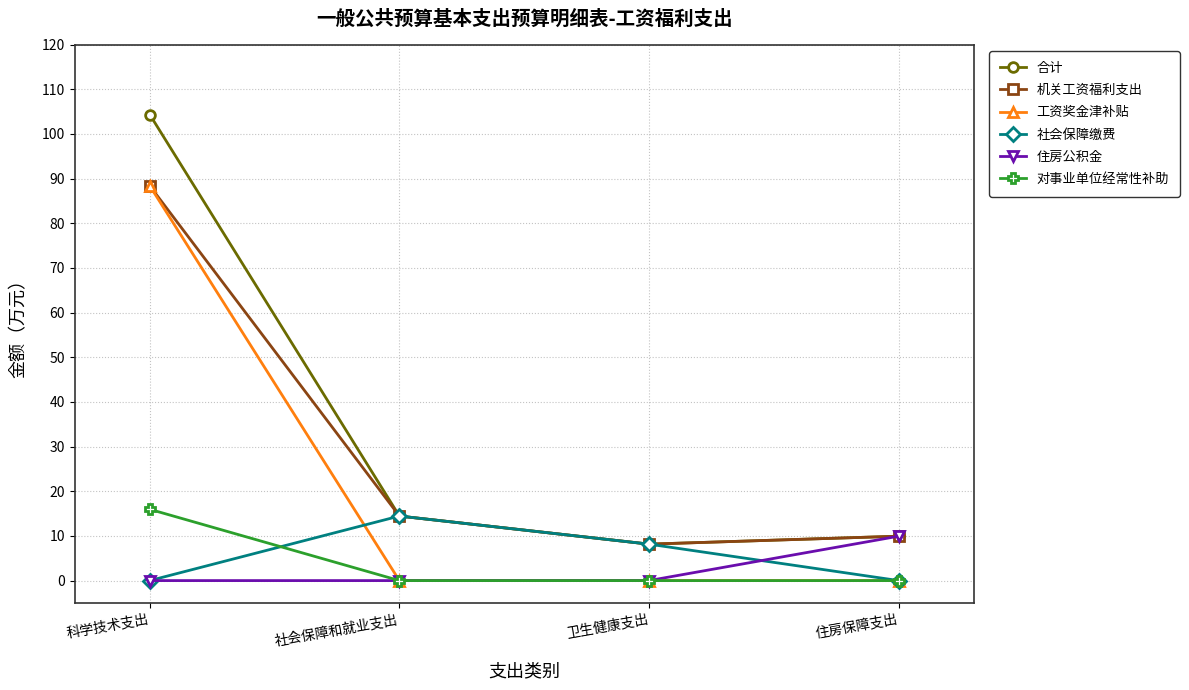

What is the sum of all 工资奖金津补贴 values?

88.4